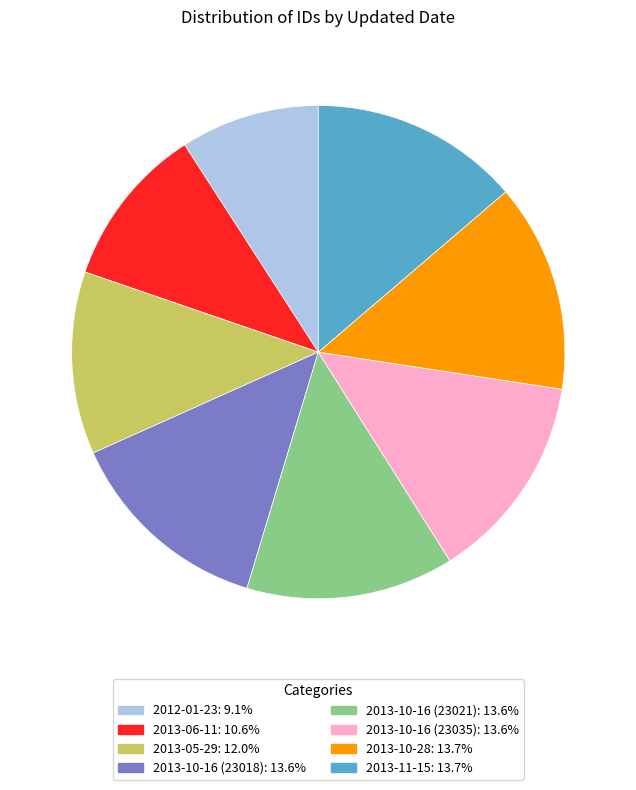

True or false: 2013-06-11 accounts for 1% of the total.

False